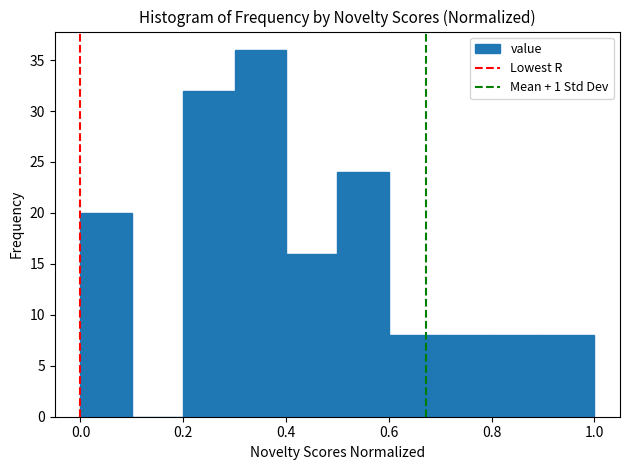

What is the height of the bar covering 0.8 to 0.9 on the x-axis? The values are not printed on the chart, so give them approximately, as read against the axis.

8